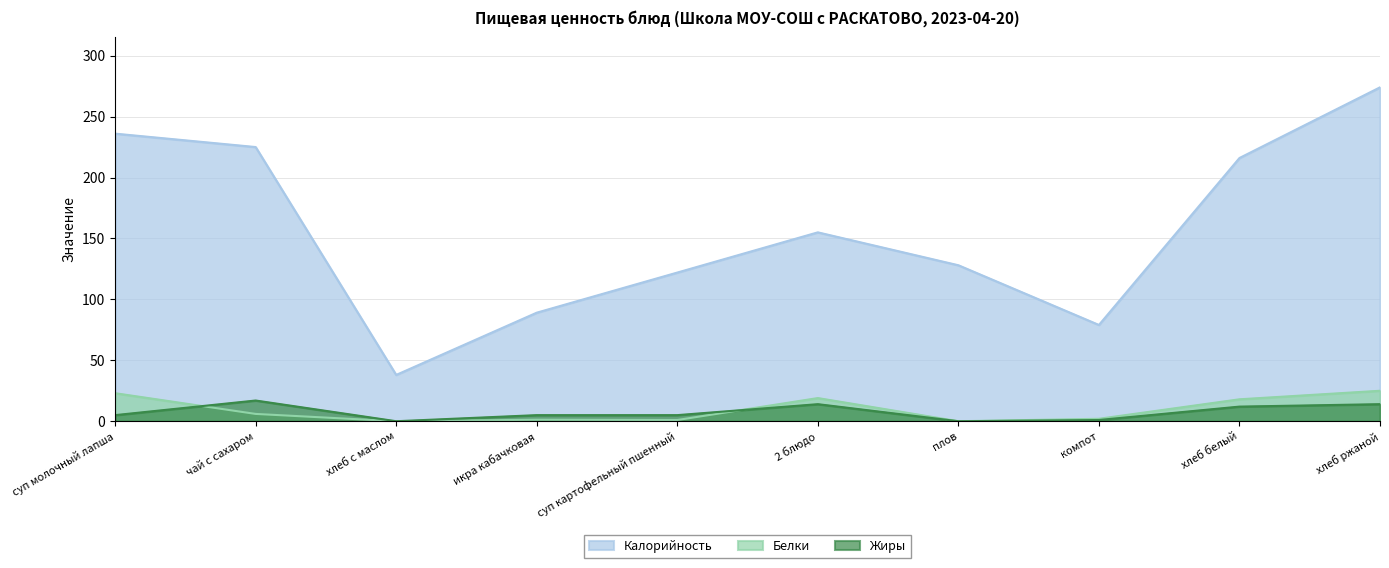

What is the label of the 9th point from the right?

чай с сахаром